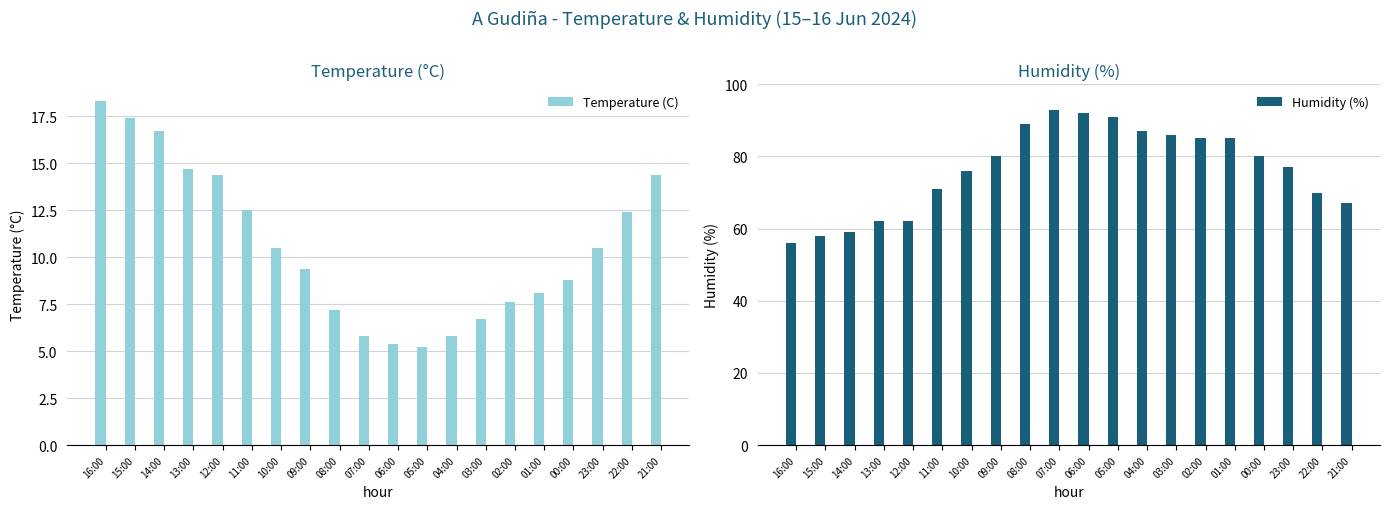

What are all the series names shown in the legend?

Temperature (C), Humidity (%)